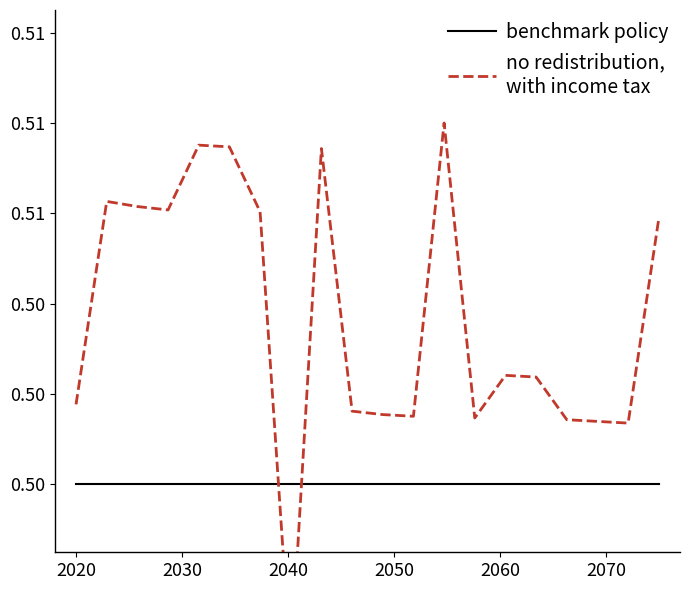

Is the value of benchmark policy at 7 greater than the value of no redistribution,
with income tax at 11?

No